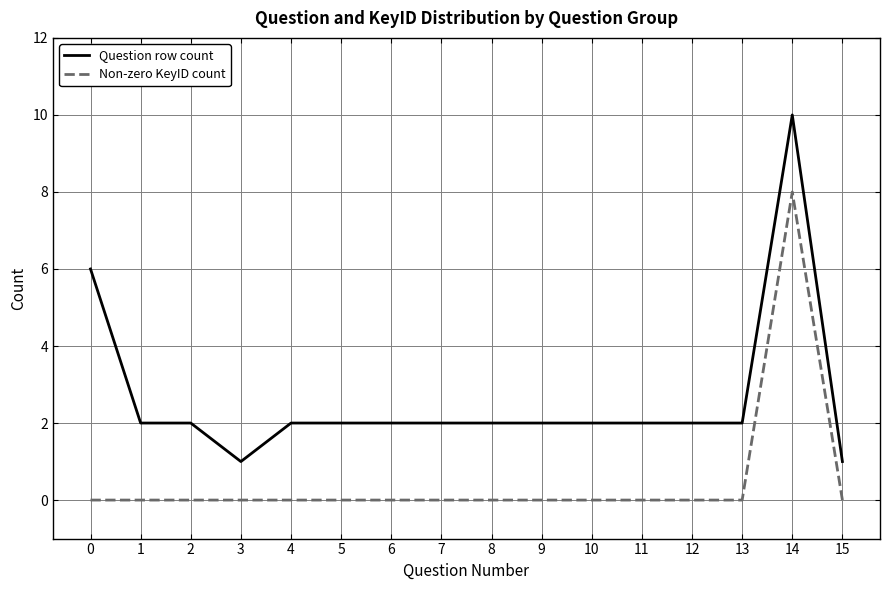

List the series in order of their overall mean, lowest first.

Non-zero KeyID count, Question row count